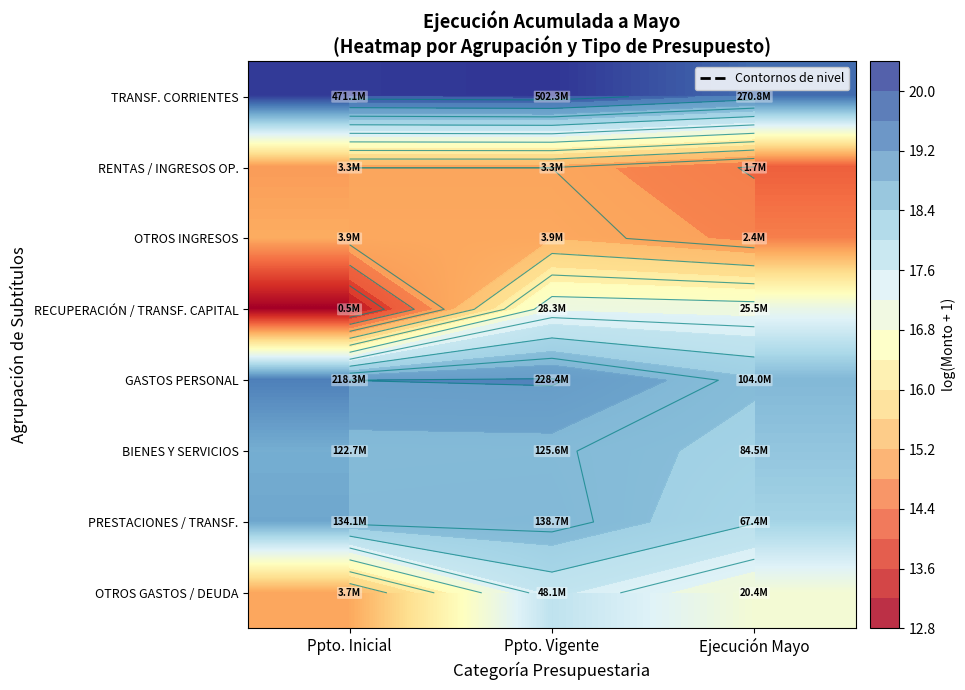

What is the smallest value displayed?

13.1